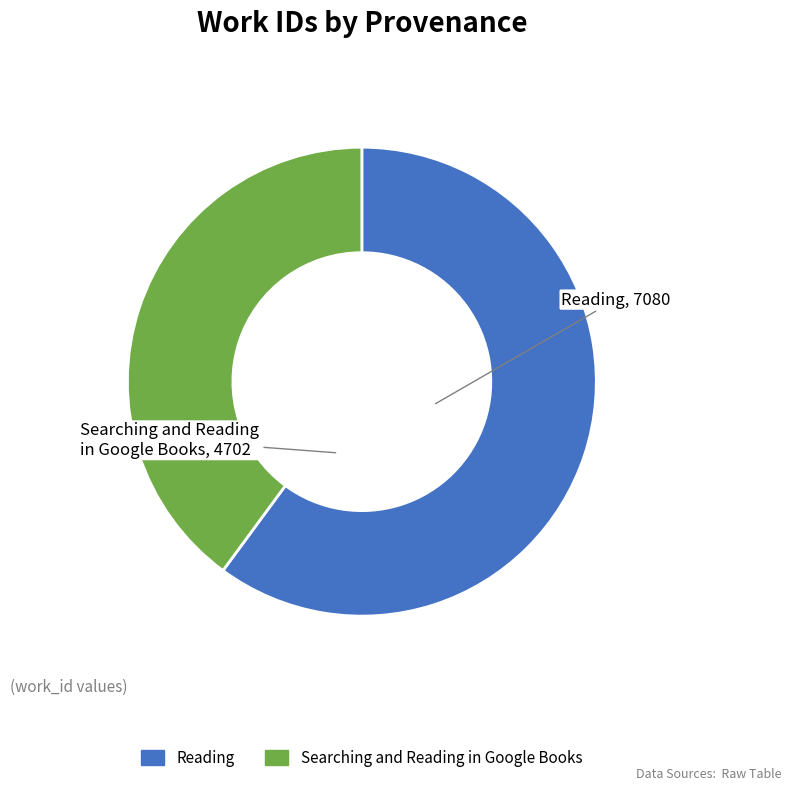

Approximately how many times larger is the value at Searching and Reading in Google Books compared to Reading?

0.7